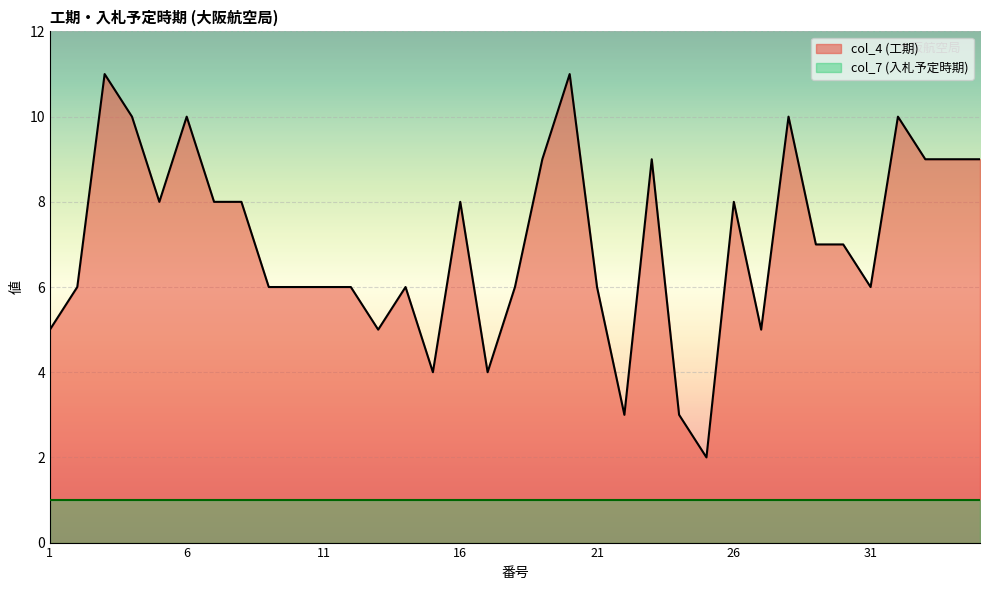

The value at 24 is 3. True or false?

True